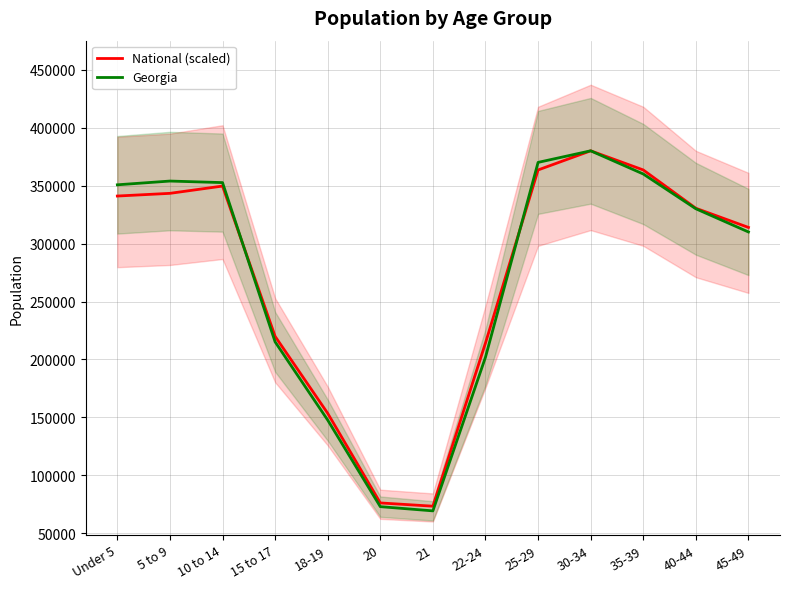

What is the label of the 11th point from the right?

10 to 14